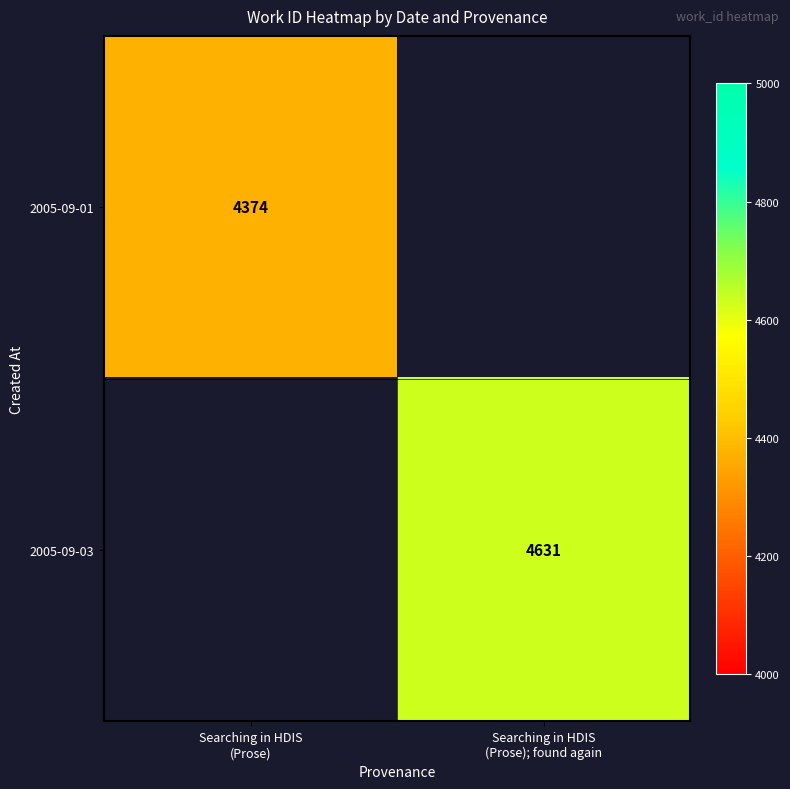

The value of 2005-09-01 at Searching in HDIS (Prose) is 4374.0. True or false?

True